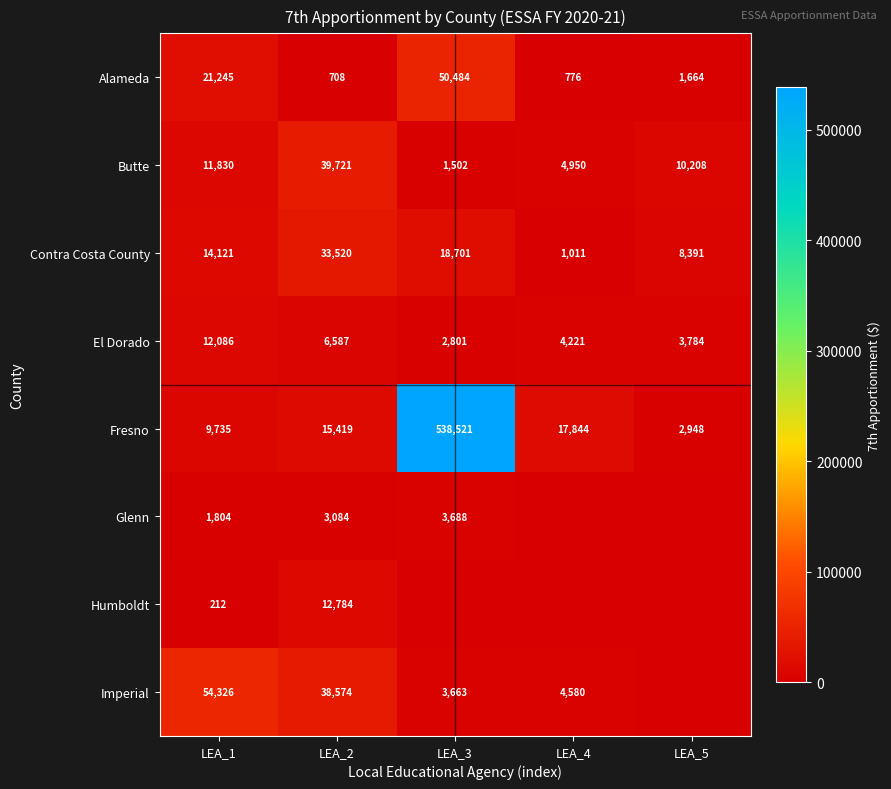

At which label is El Dorado closest to 7443?

LEA_2